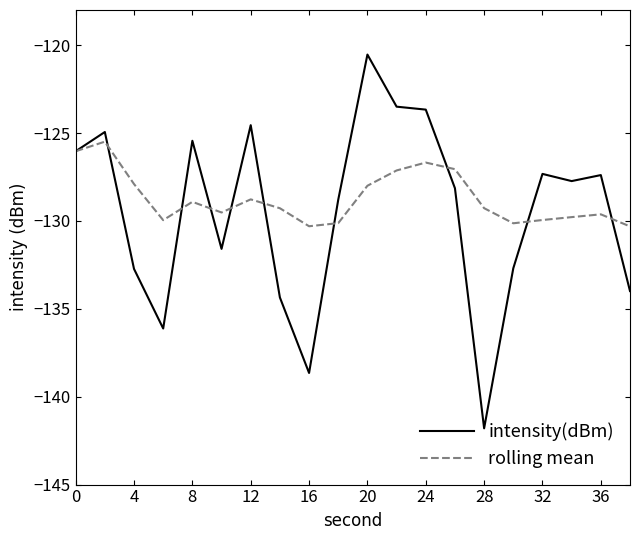

What is the difference between the maximum and minimum values in the rolling mean series?

4.8